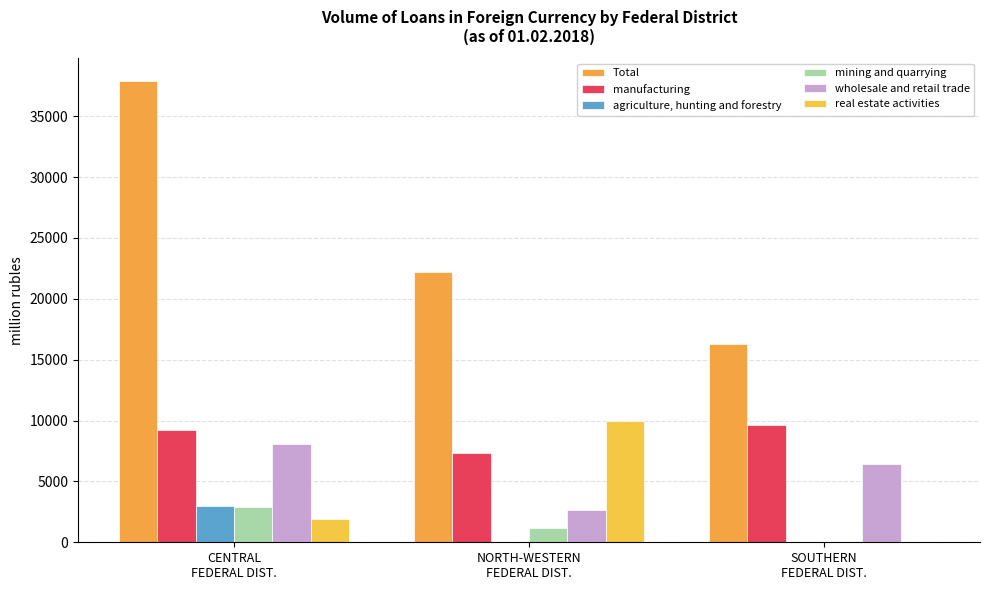

At which label is wholesale and retail trade closest to 5383?

SOUTHERN
FEDERAL DIST.